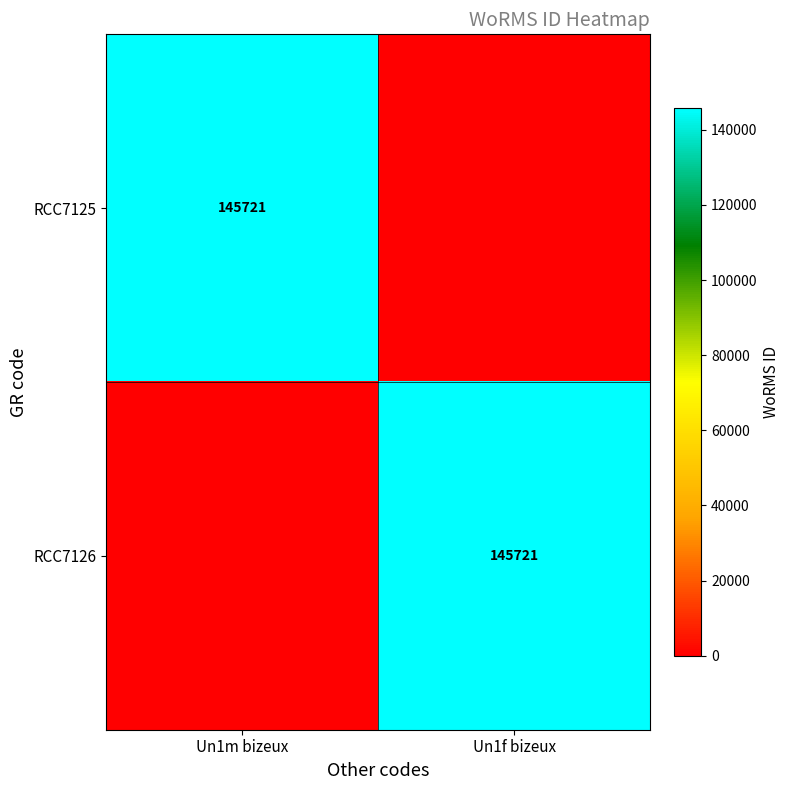

The value of RCC7125 at Un1m bizeux is 232451. True or false?

False